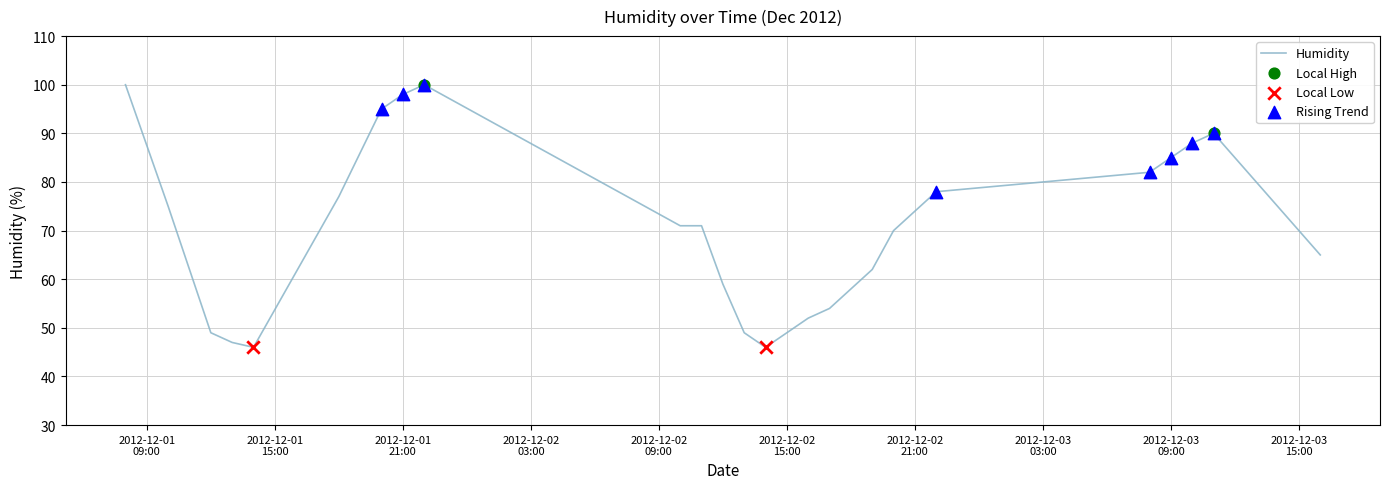

What is the minimum value shown in the chart?

46